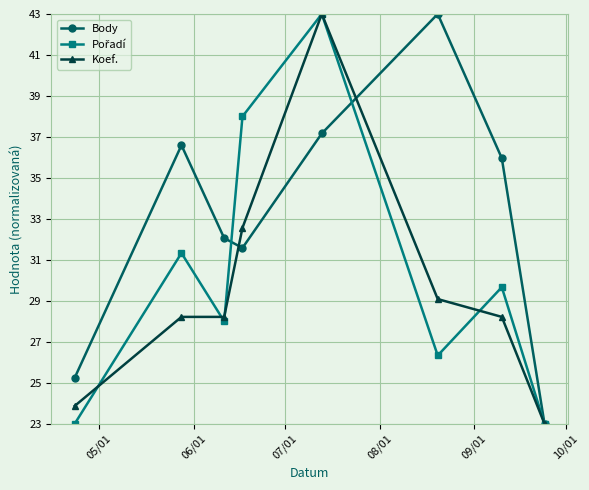

How many data points in Koef. are less than 28?

2